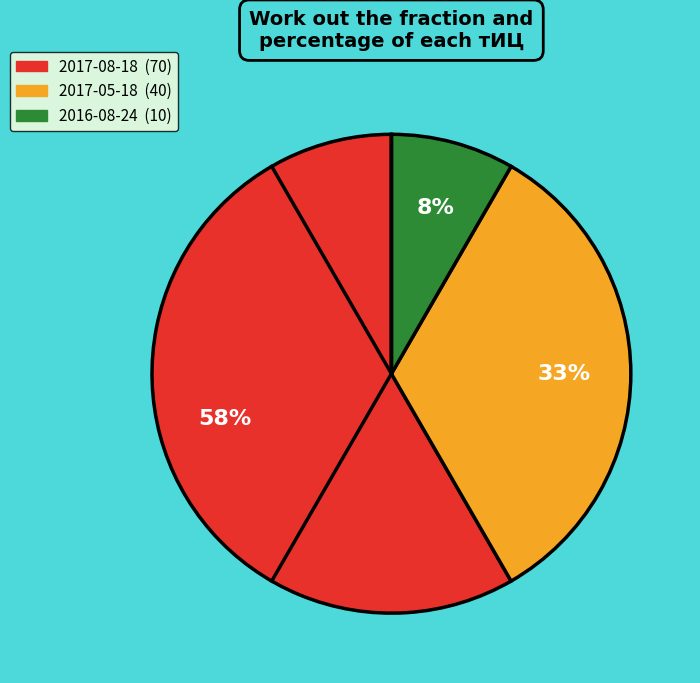

What percentage is the 2017-05-18 slice, to the nearest percent?

33%